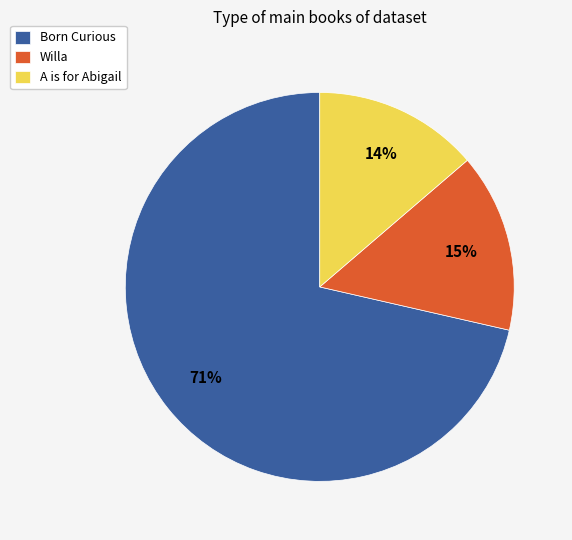

To the nearest percent, what percentage of the pie is Willa?

15%